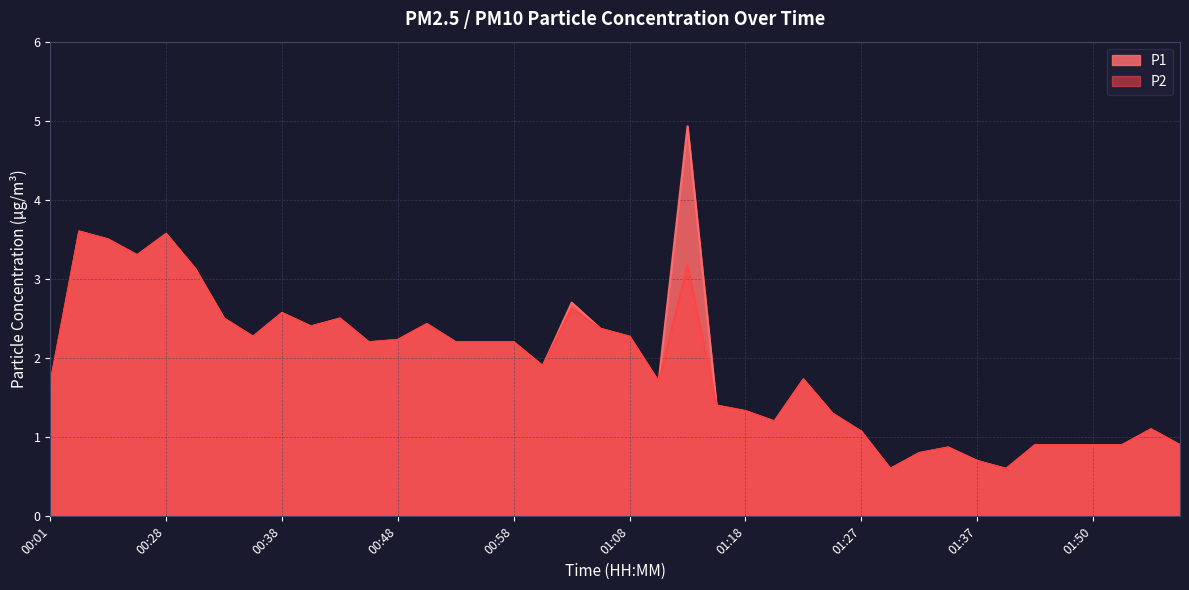

Is it true that P2 equals 2.4 at 01:05?

True